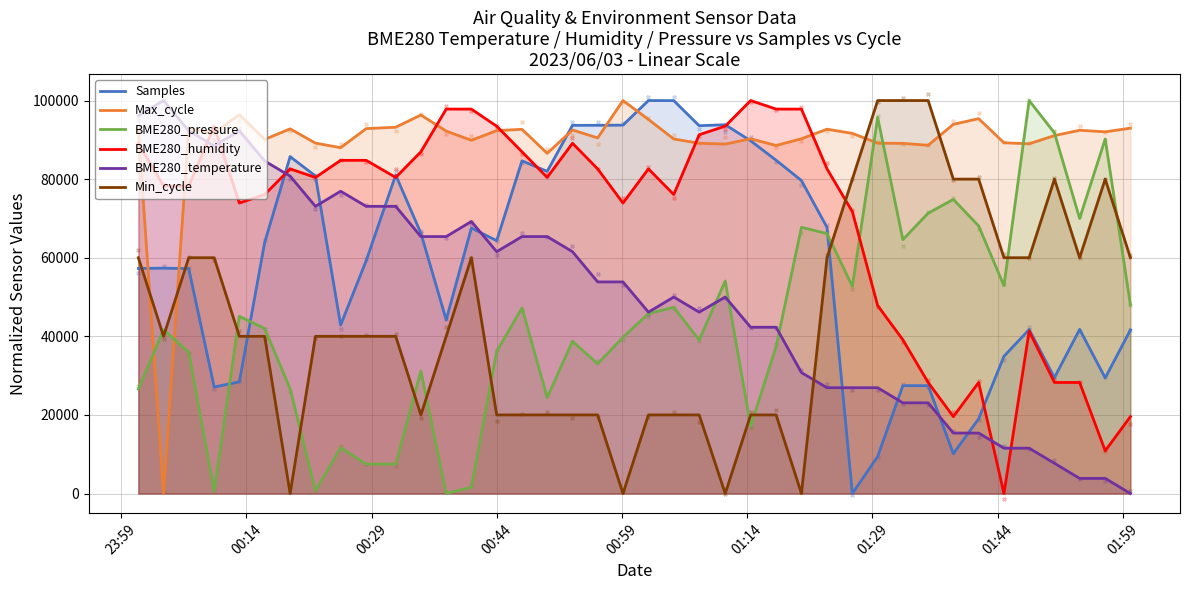

What are all the series names shown in the legend?

Samples, Max_cycle, BME280_pressure, BME280_humidity, BME280_temperature, Min_cycle